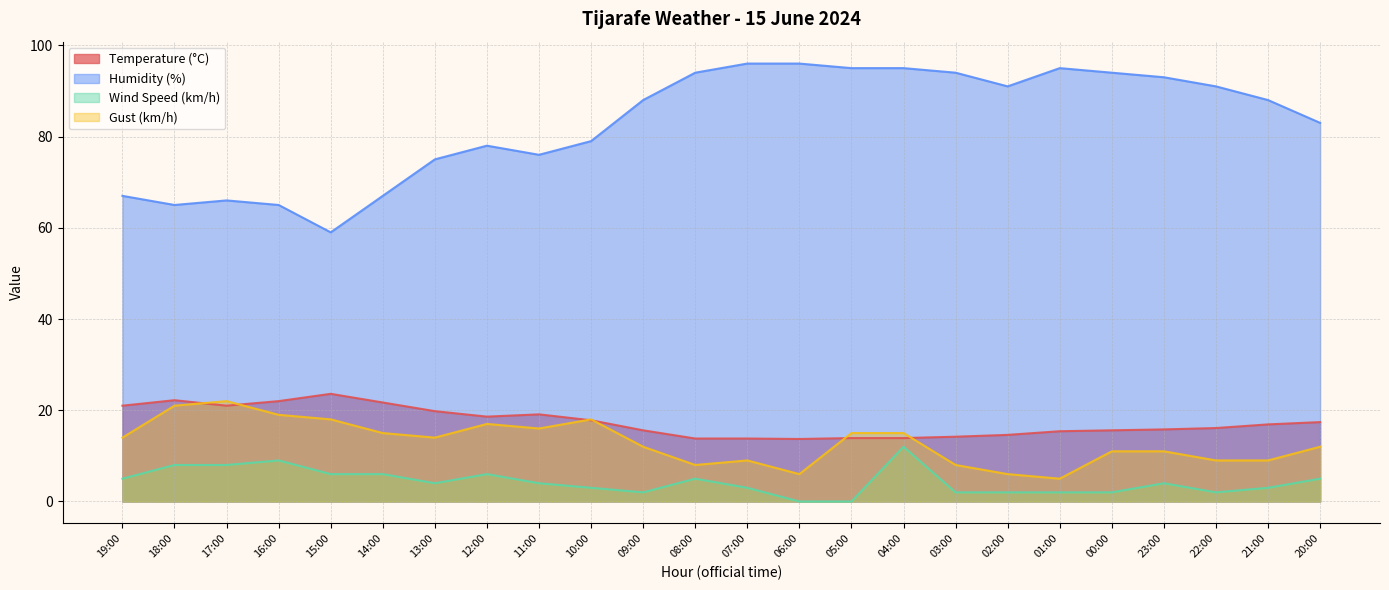

What is the label of the 9th point from the left?

11:00